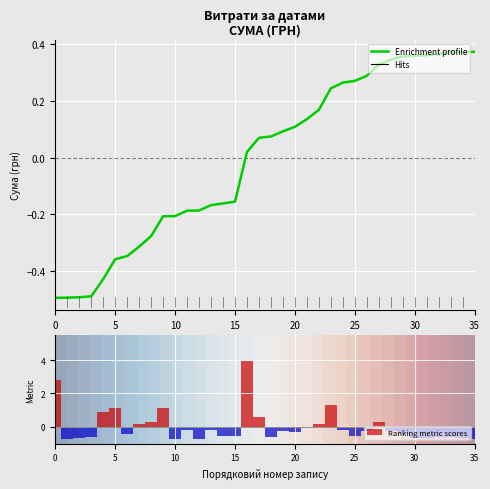

What is the highest value of the Ranking metric scores series?

3.9